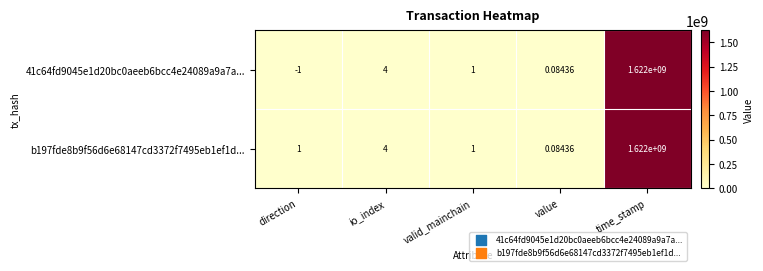

Where does the 41c64fd9045e1d20bc0aeeb6bcc4e24089a9a7a... series first go above 1?

io_index